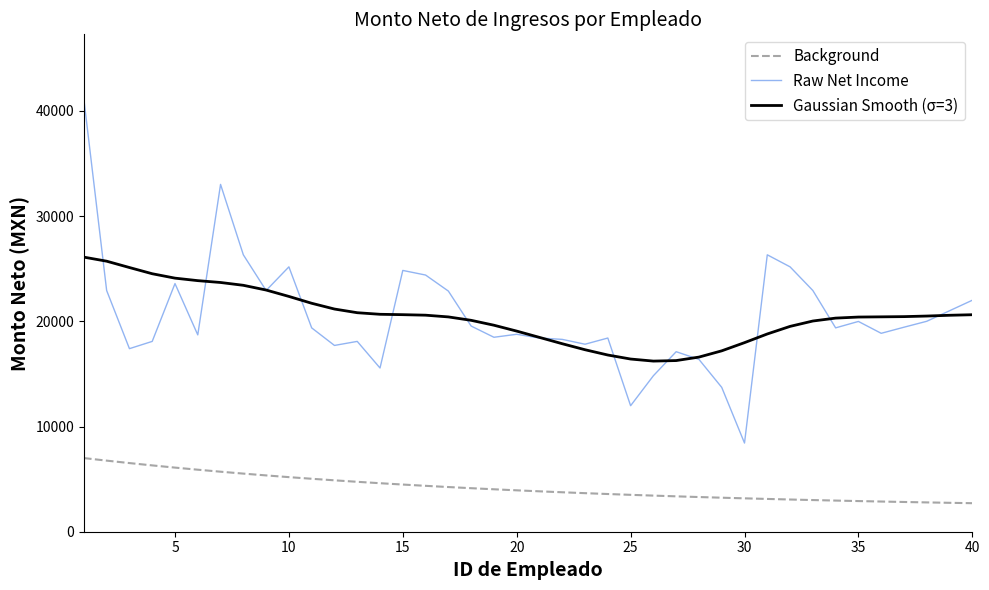

What is the minimum value for Background?

2711.4